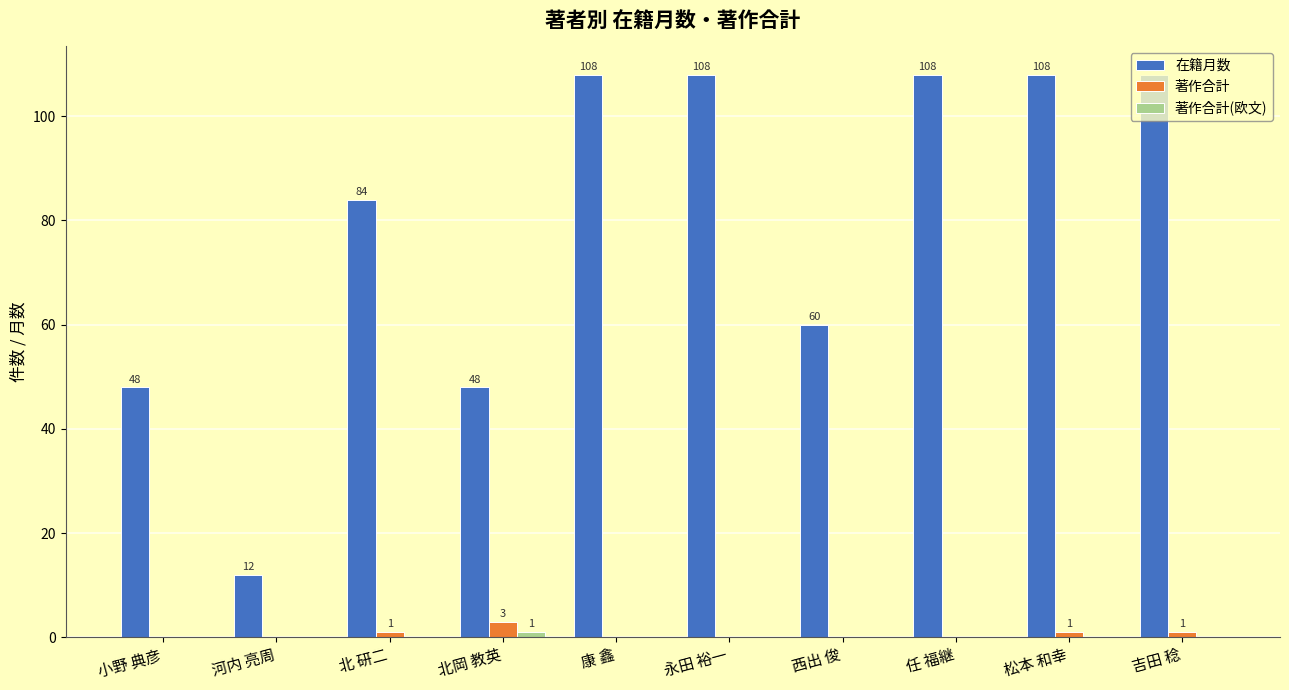

What is the maximum value for 在籍月数?

108